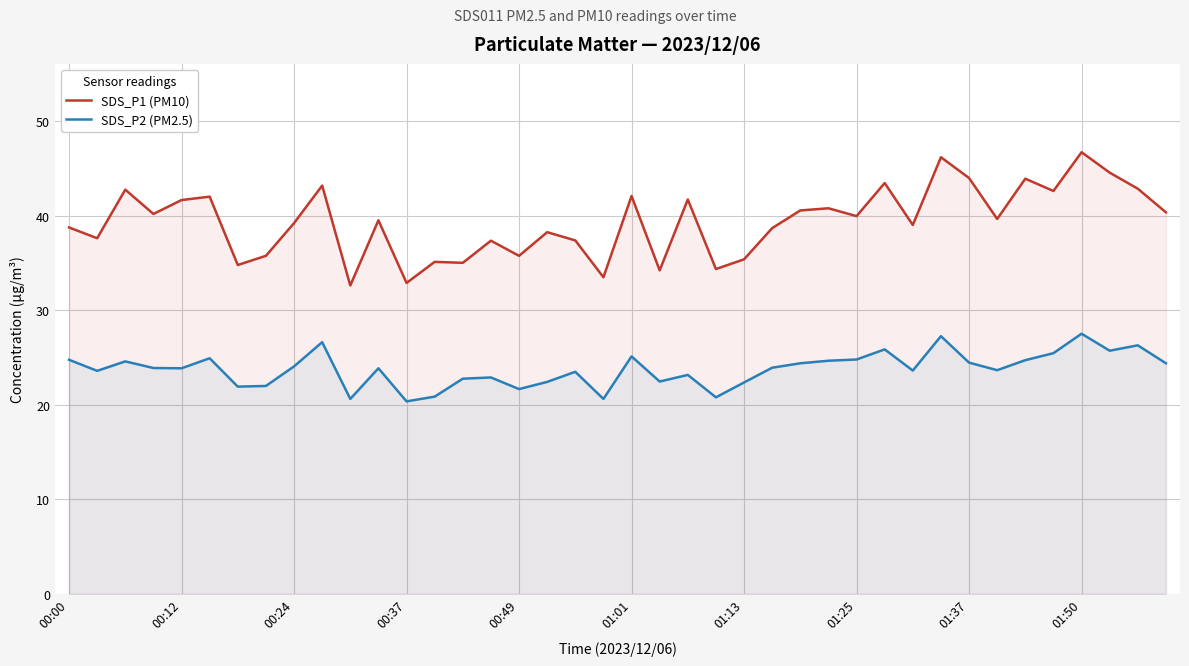

Which series has the largest range (max minus min)?

SDS_P1 (PM10)